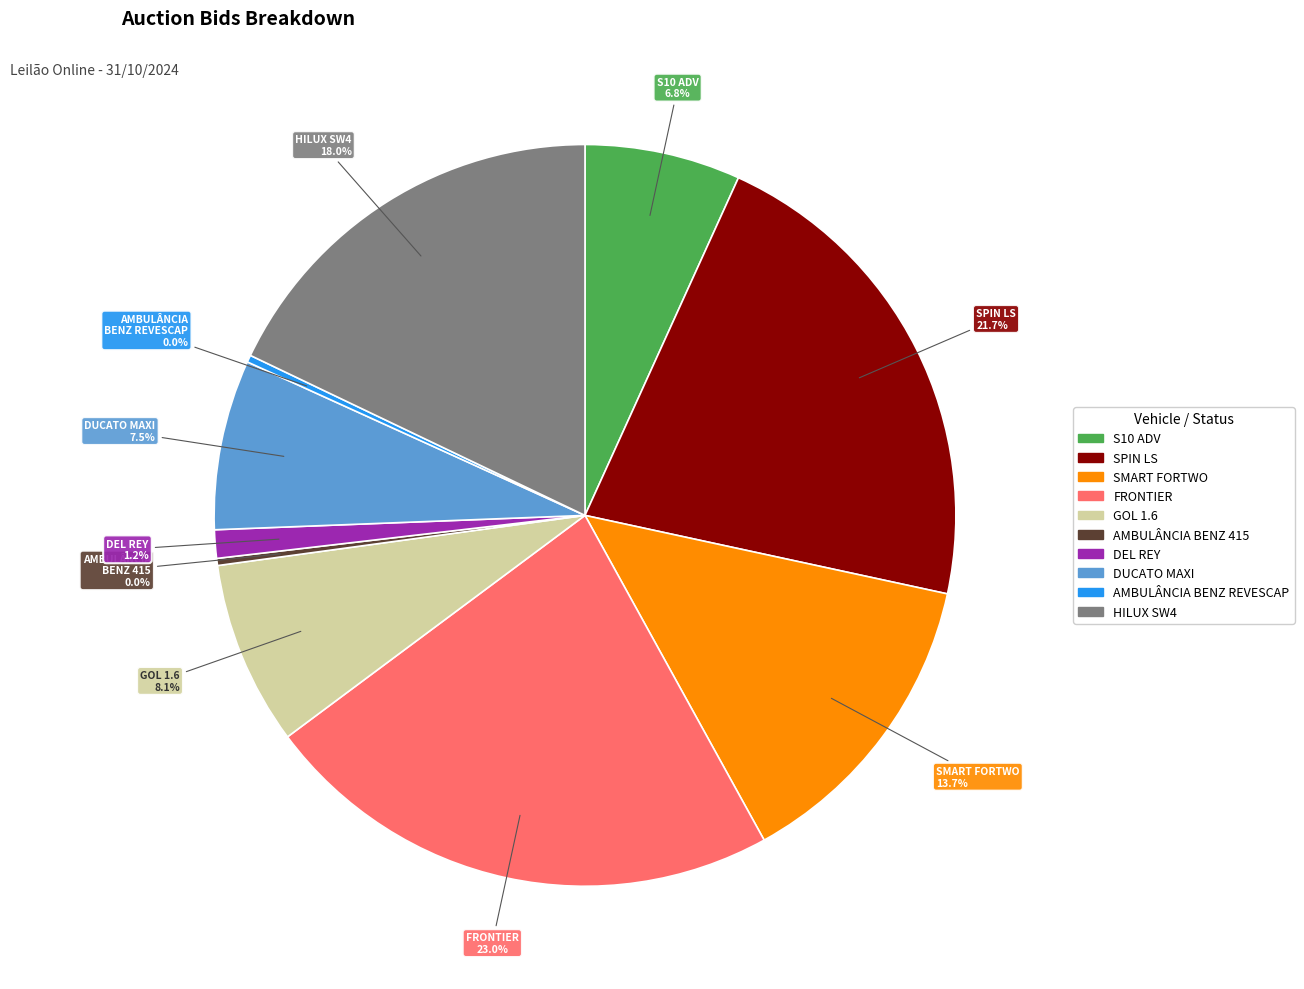

Rank the categories by value from highest to lowest.

Não vendido (FRONTIER), Não vendido (SPIN LS), Não vendido (HILUX SW4), Não vendido (SMART FORTWO), Vendido (GOL 1.6), Não vendido (DUCATO MAXI), Não vendido (S10 ADV), Não vendido (DEL REY), Não vendido (AMBULÂNCIA BENZ 415), Não vendido (AMBULÂNCIA BENZ REVESCAP)